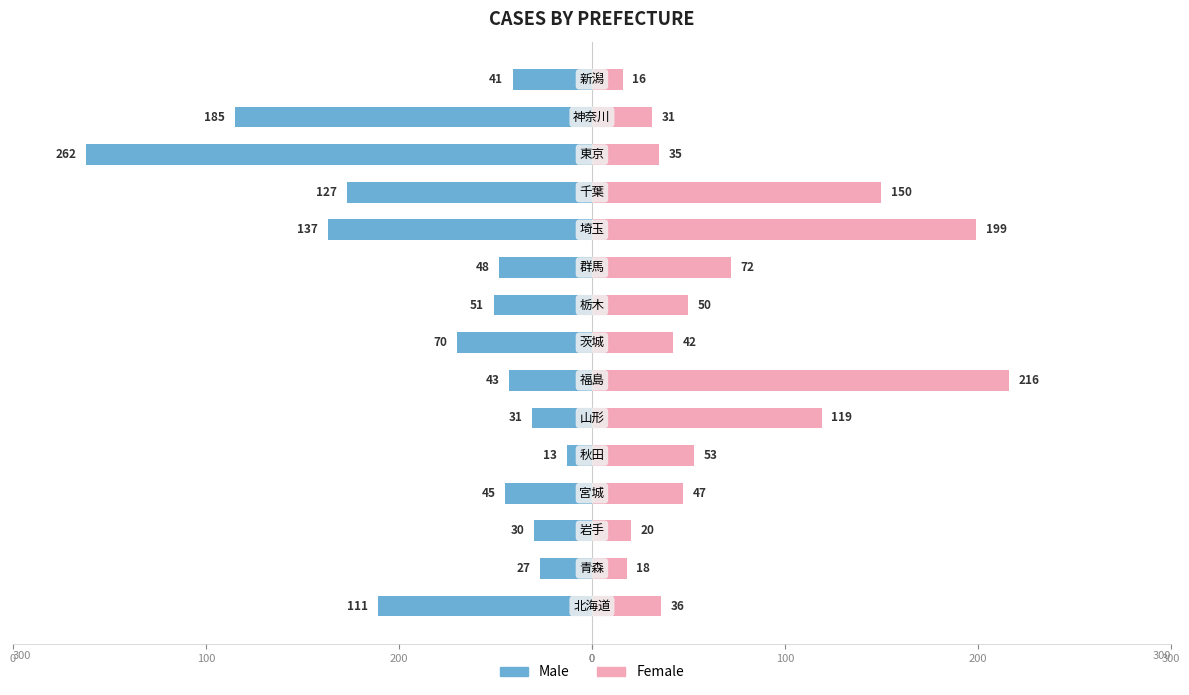

What are all the series names shown in the legend?

Male, Female